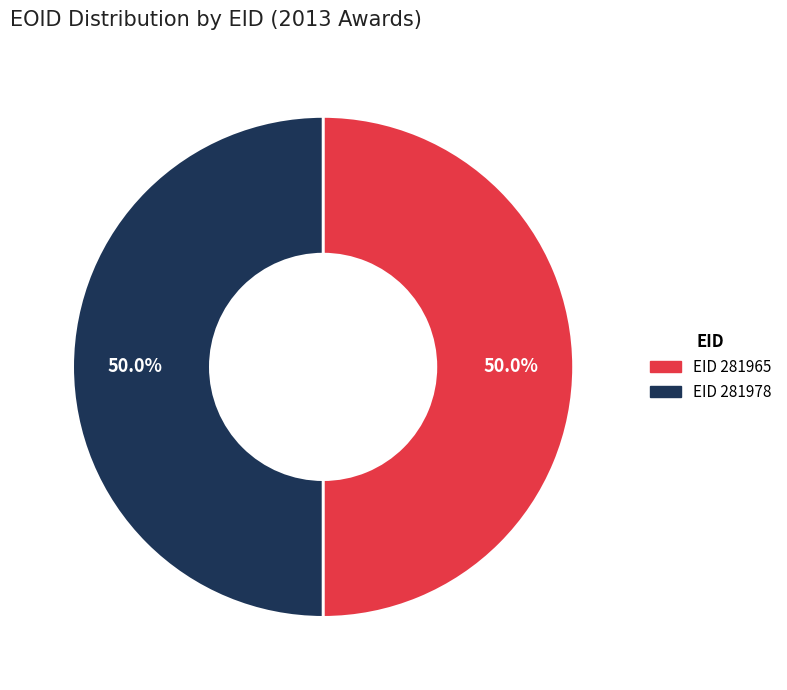

Count the number of slices in the pie.

2